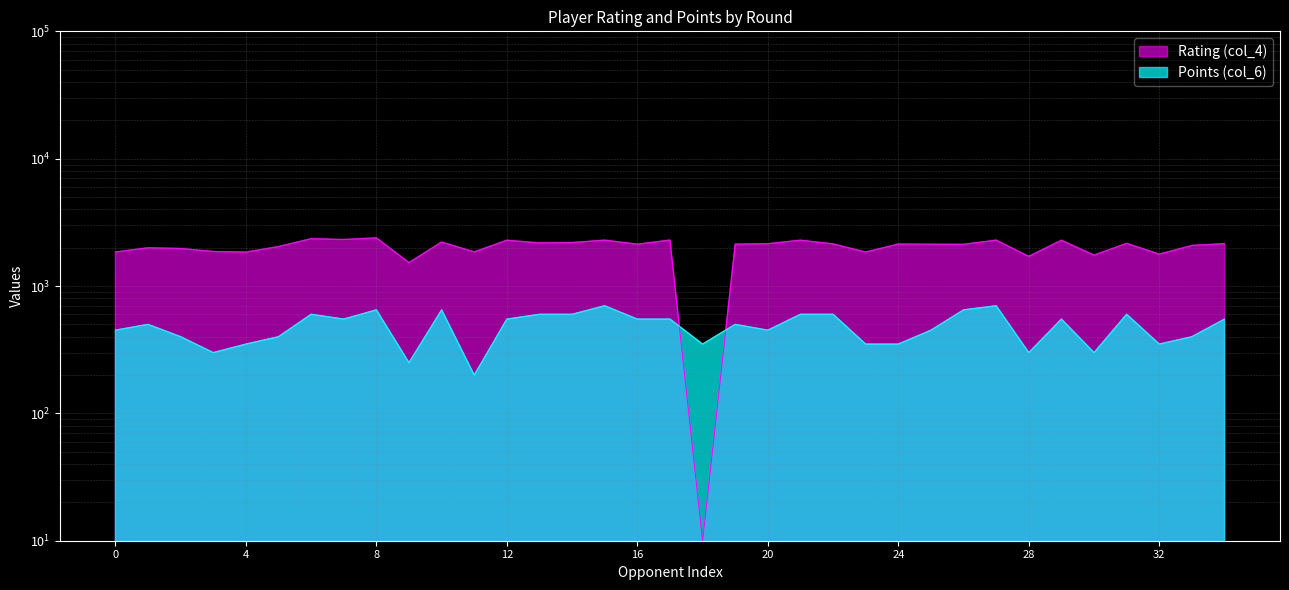

Reading right to left, extract all data points from this chart.

Rating (col_4): 2150	2083	1780	2164	1749	2289	1710	2293	2126	2129	2136	1849	2142	2290	2149	2134	10	2295	2130	2293	2195	2180	2289	1854	2216	1528	2388	2319	2353	2041	1847	1867	1972	1997	1850
Points (col_6): 550	400	350	600	300	550	300	700	650	450	350	350	600	600	450	500	350	550	550	700	600	600	550	200	650	250	650	550	600	400	350	300	400	500	450